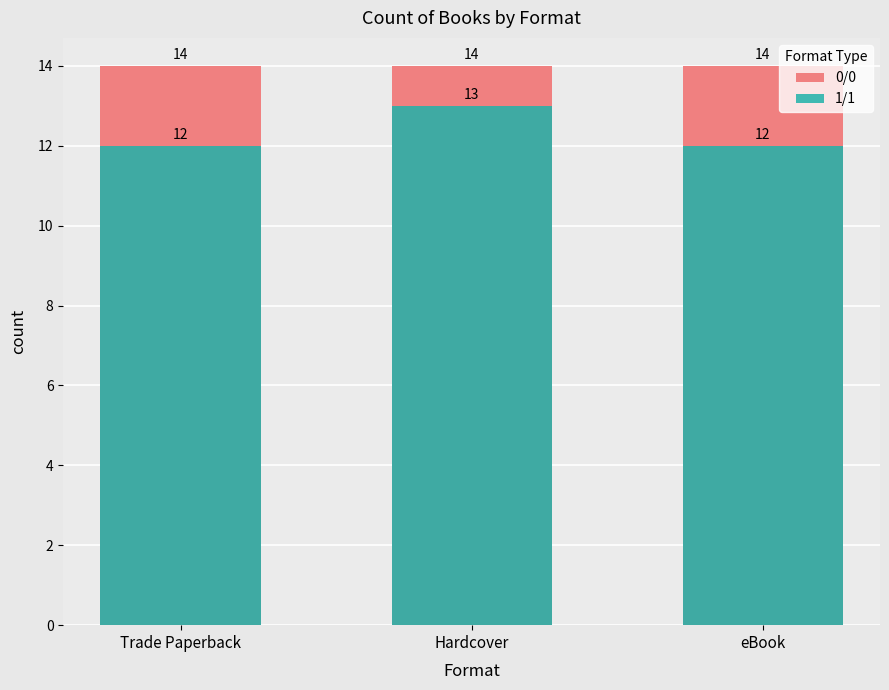

Which series has the widest spread of values?

1/1